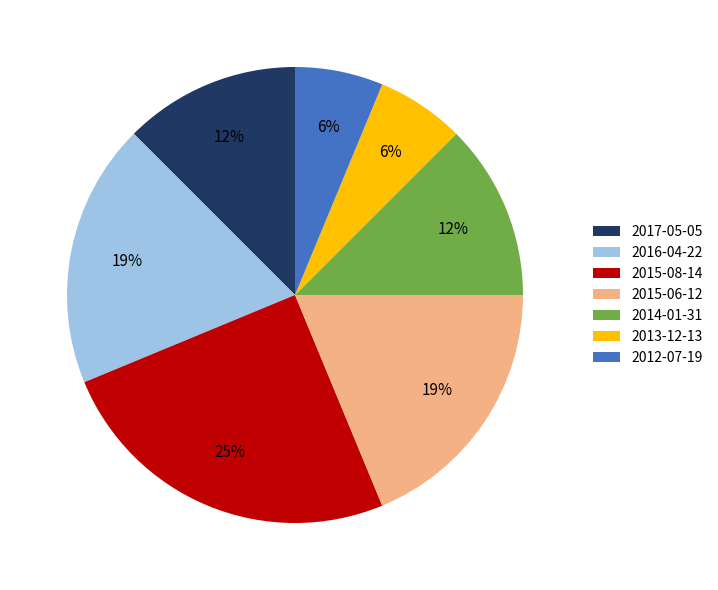

What is the largest slice in the pie chart?

2015-08-14